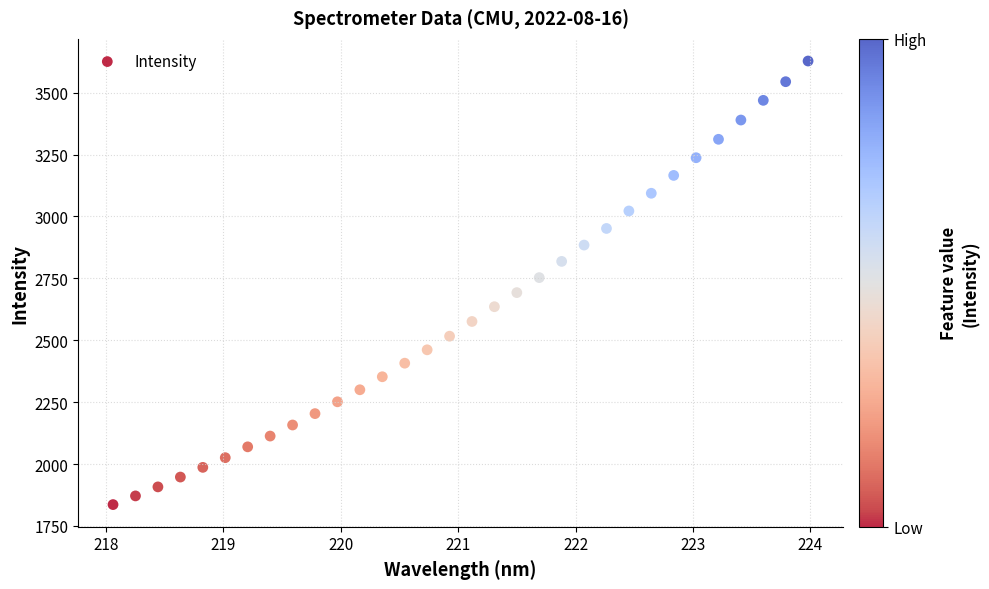

What is the range of Y values (max minus min)?

1791.4